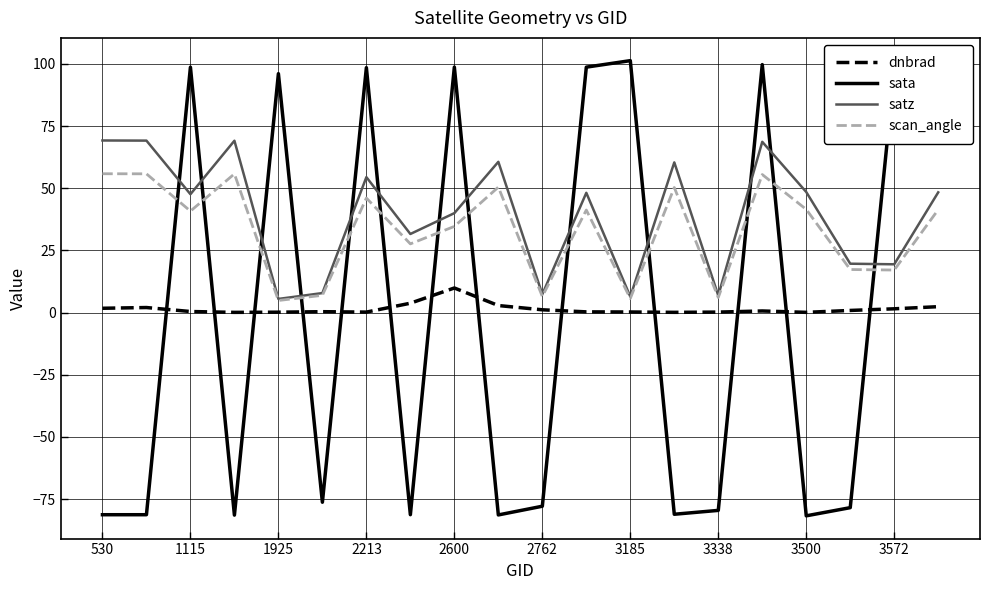

List the series in order of their peak value, highest first.

sata, satz, scan_angle, dnbrad